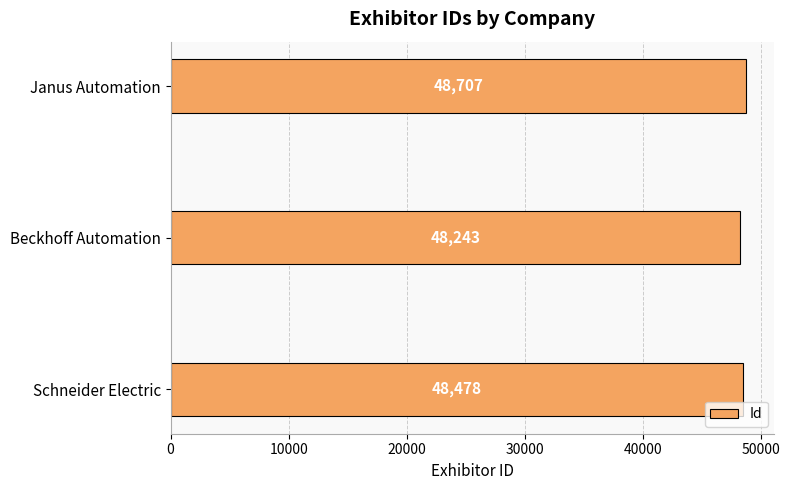

What is the ratio of the value at Schneider Electric to the value at Janus Automation?

1.0